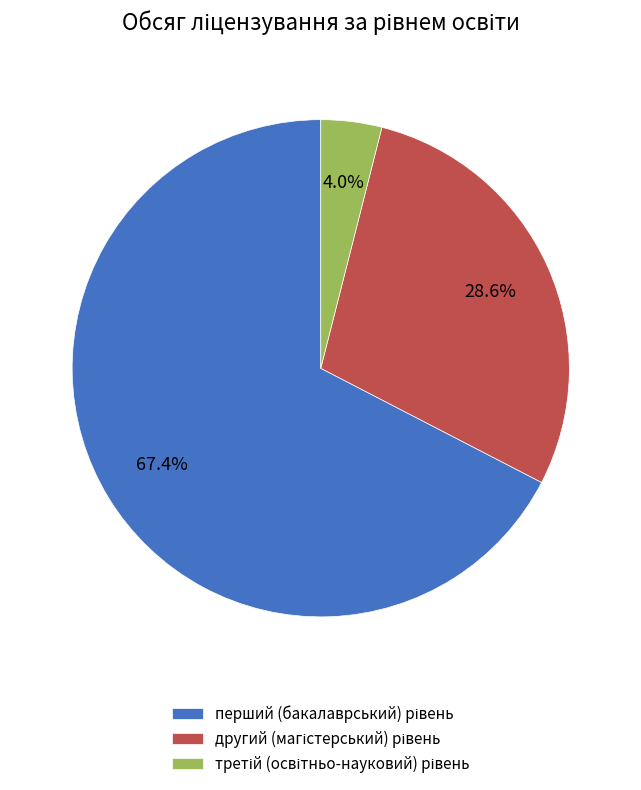

Does any single category account for the majority?

Yes